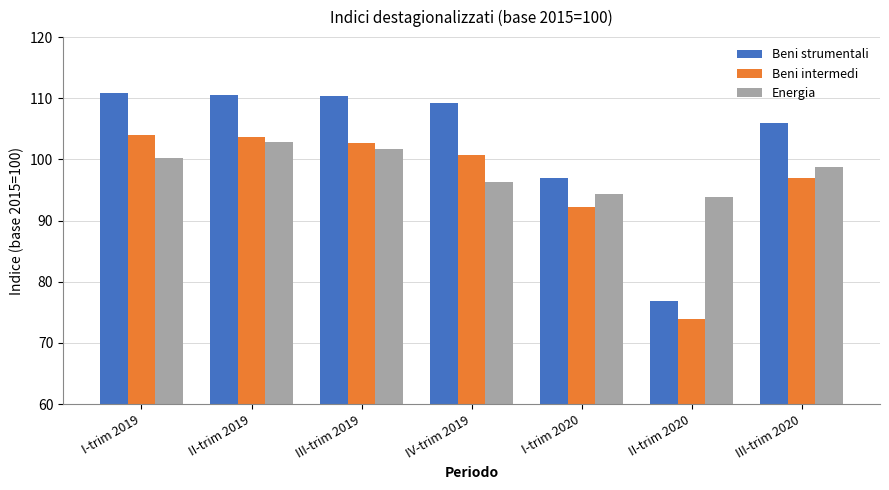

At which label does Energia first exceed 98?

I-trim 2019